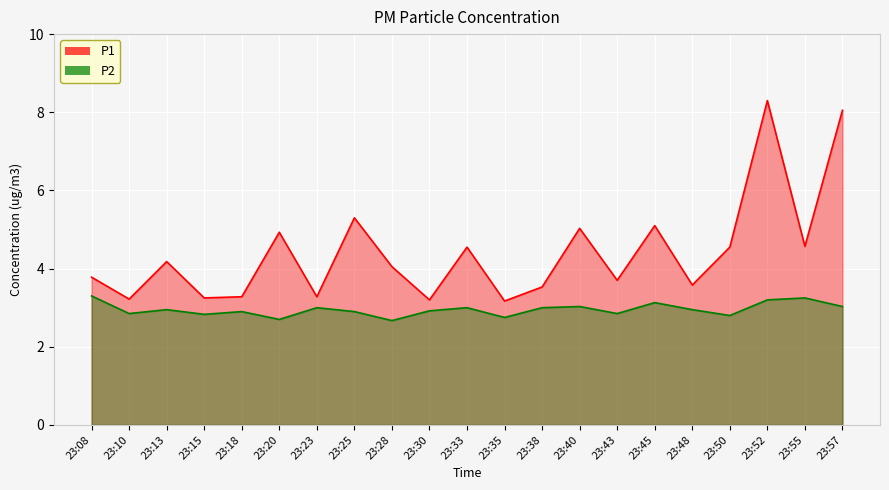

True or false: P1 and P2 intersect in this chart.

False